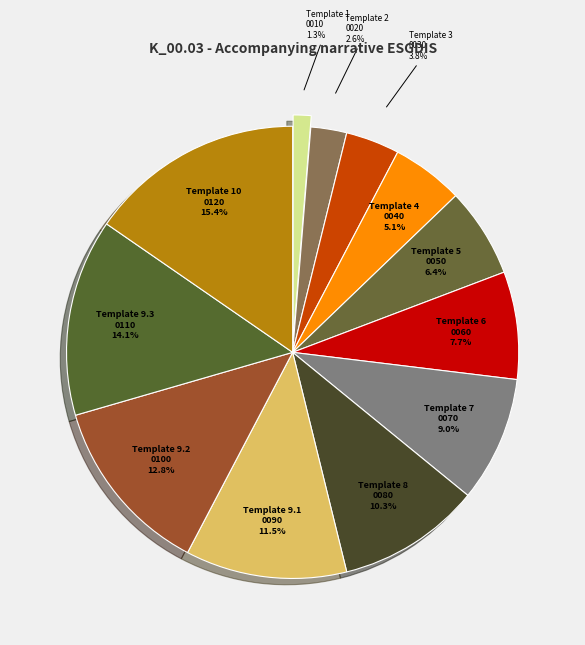

What percentage do Template 10 and Template 9.1 together represent?

26.9%